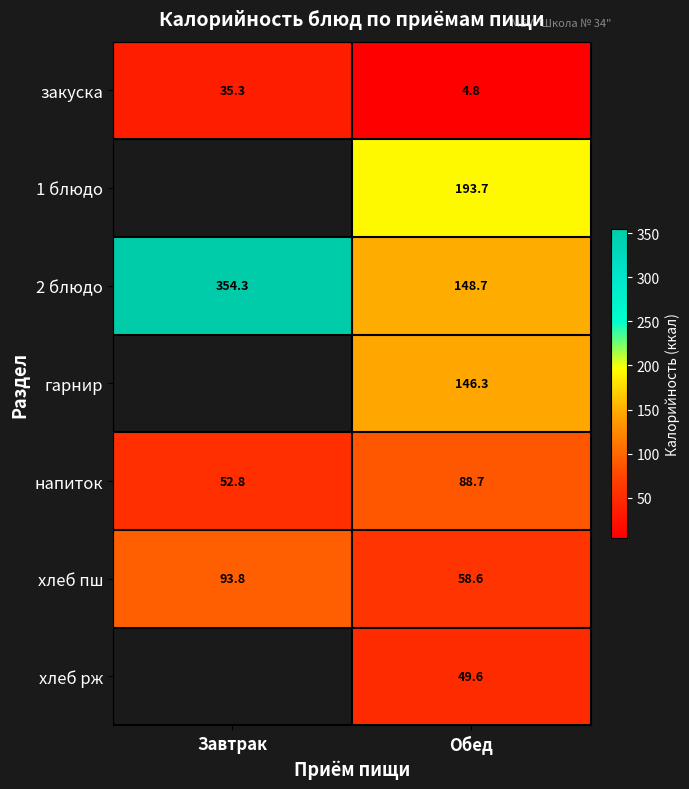

Rank the categories by напиток value from lowest to highest.

Завтрак, Обед